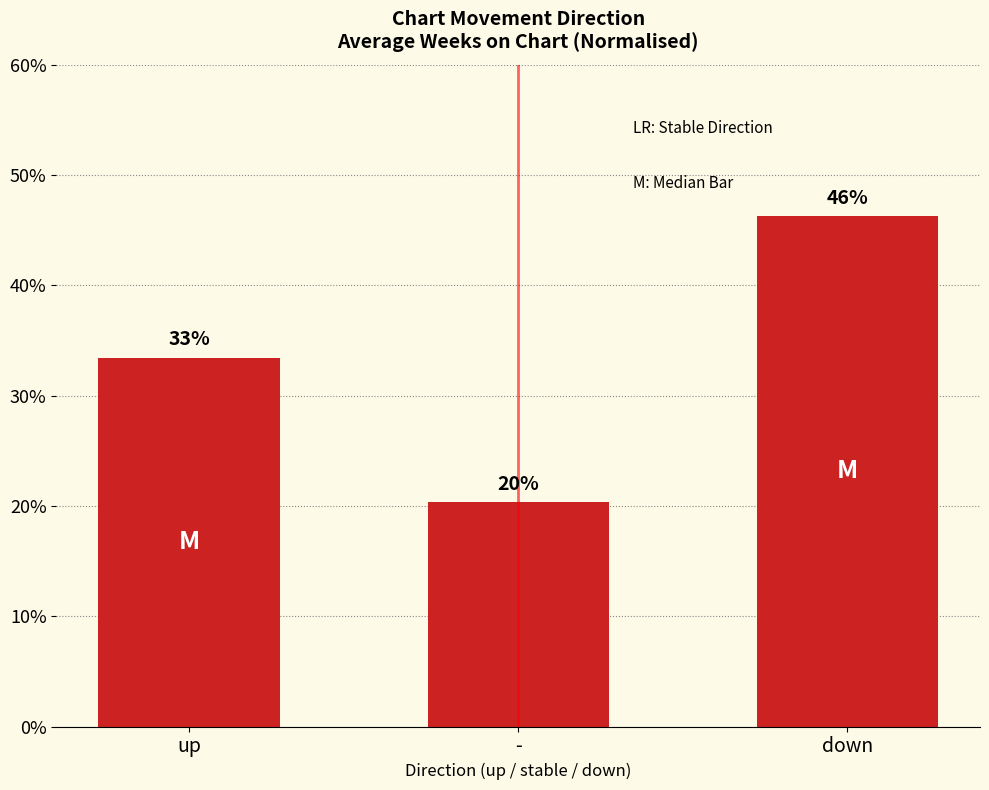

True or false: the data shows 8.7 at -.

False